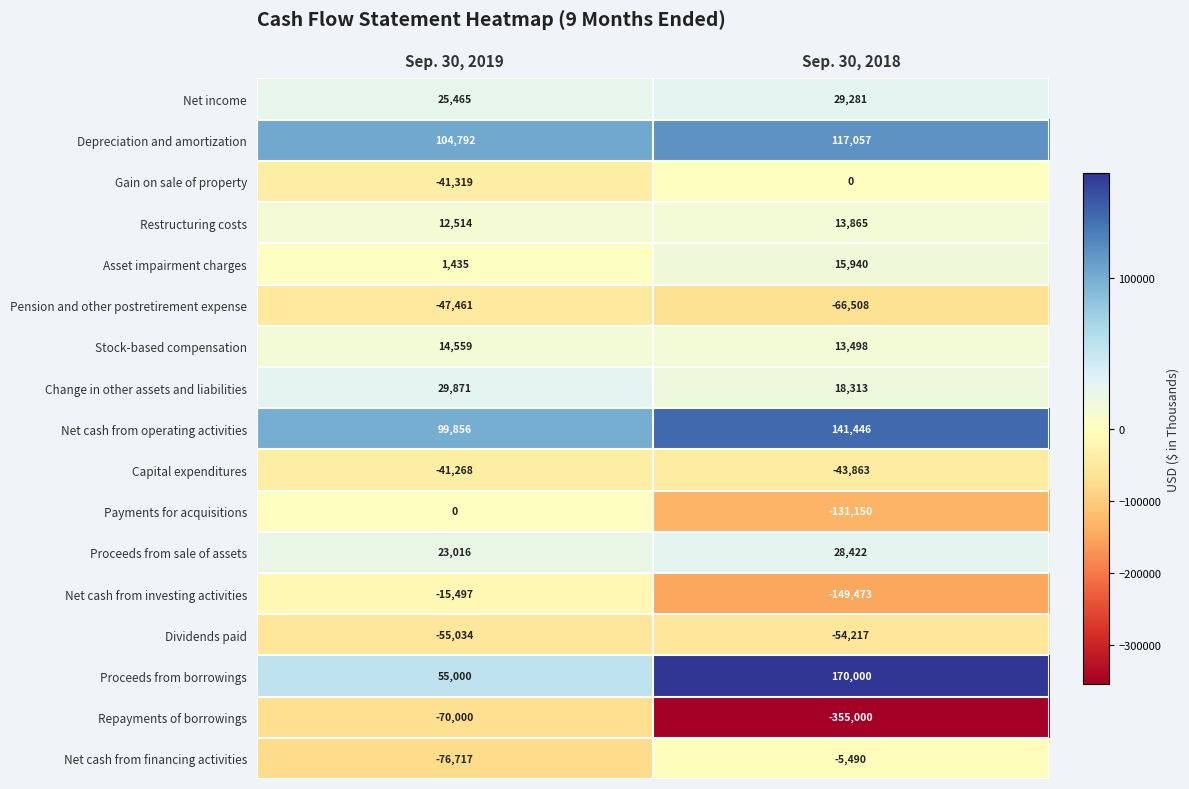

Which series has the widest spread of values?

Repayments of borrowings